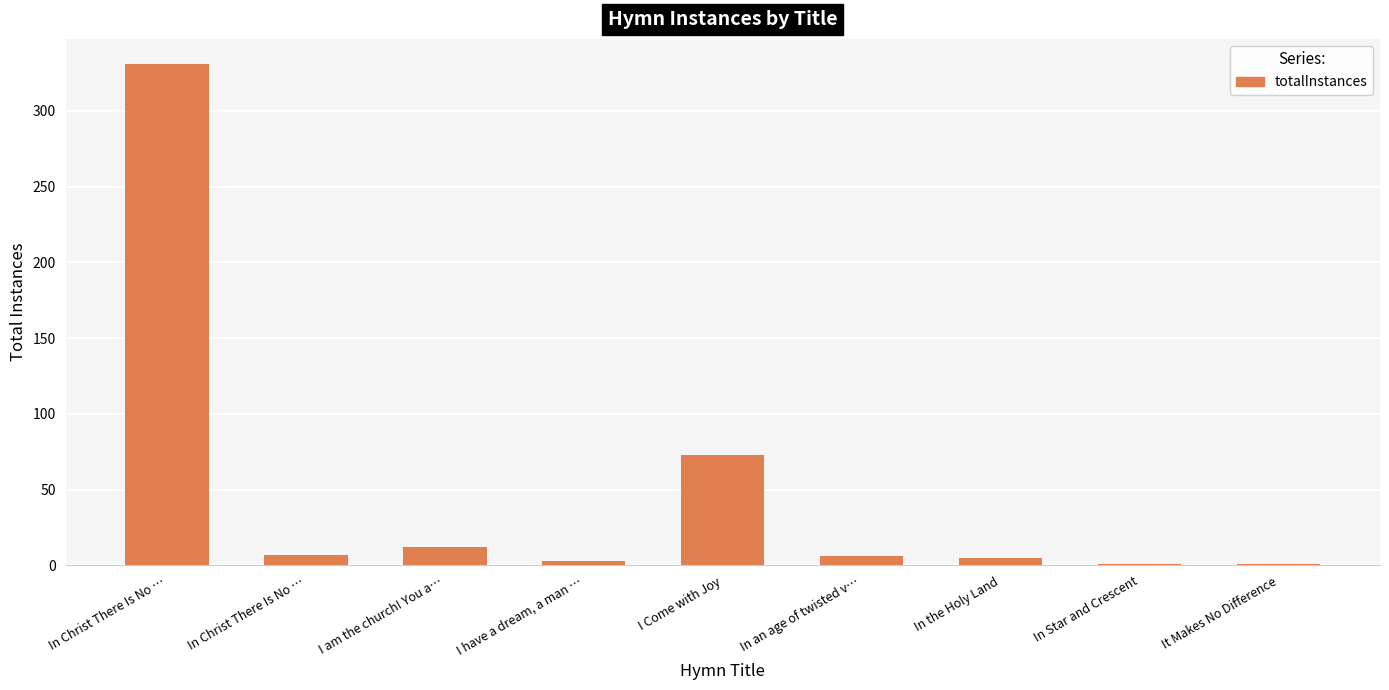

What is the sum of the values at I am the church! You a… and In an age of twisted v…?

18